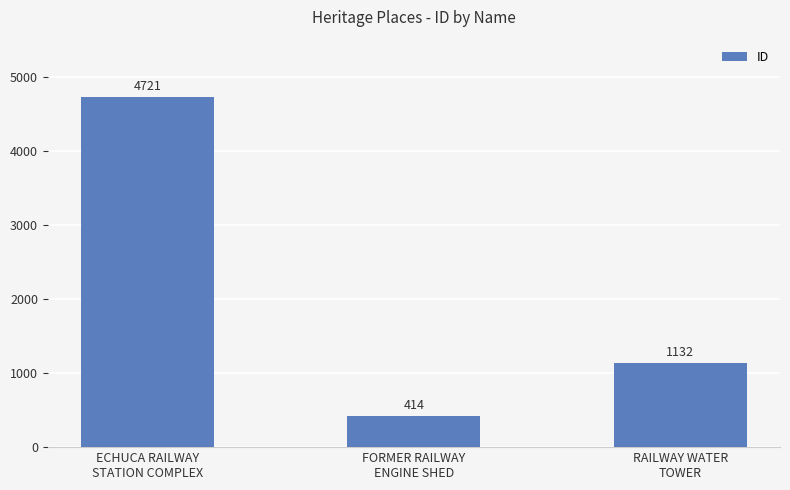

How many bars are there in total?

3